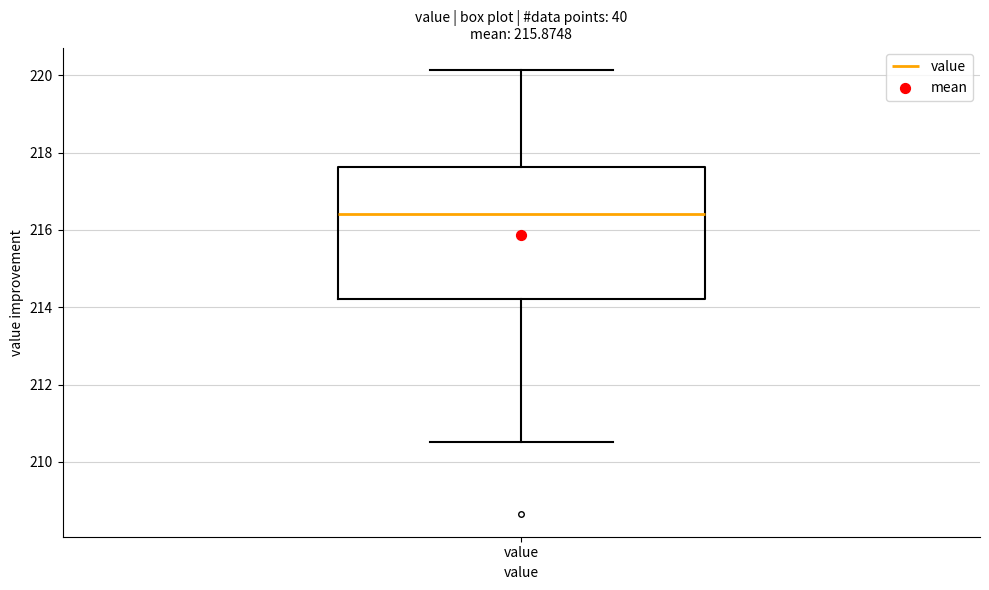

Where does the upper whisker of the box for value end on the y-axis? The values are not printed on the chart, so give them approximately, as read against the axis.

220.2